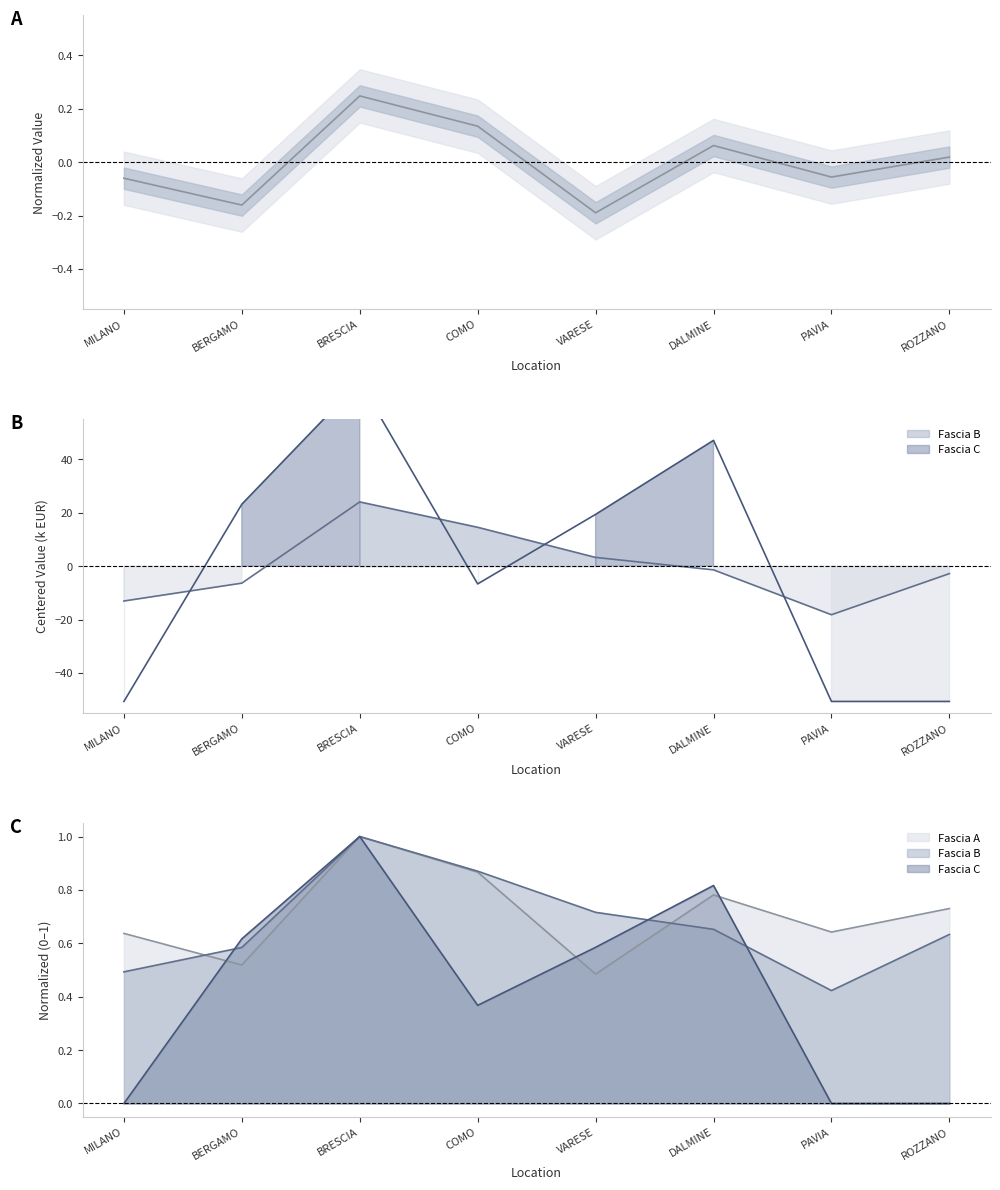

List the labels in order of value, smallest first.

VARESE, BERGAMO, MILANO, PAVIA, ROZZANO, DALMINE, COMO, BRESCIA